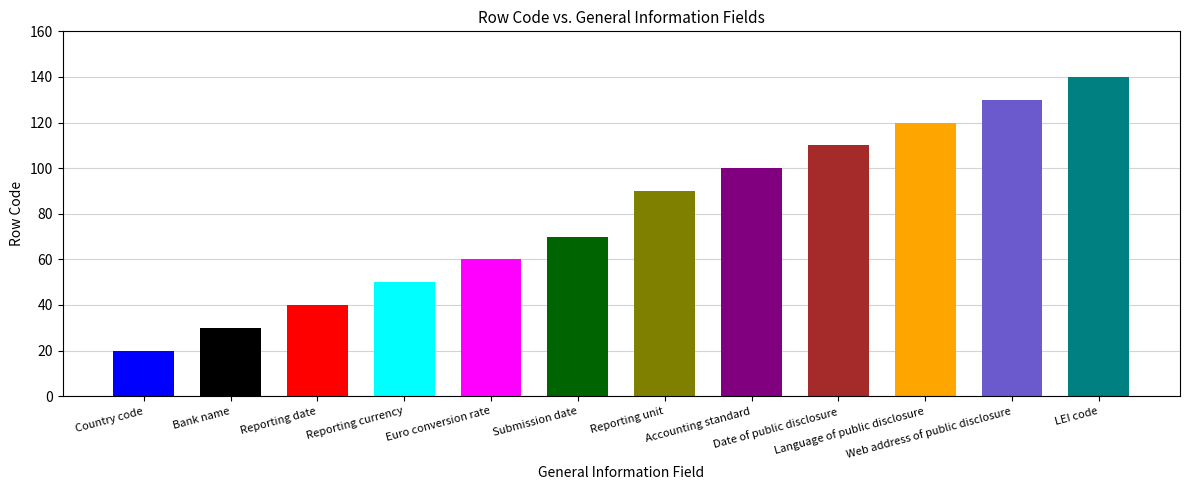

List the labels in order of value, largest first.

LEI code, Web address of public disclosure, Language of public disclosure, Date of public disclosure, Accounting standard, Reporting unit, Submission date, Euro conversion rate, Reporting currency, Reporting date, Bank name, Country code